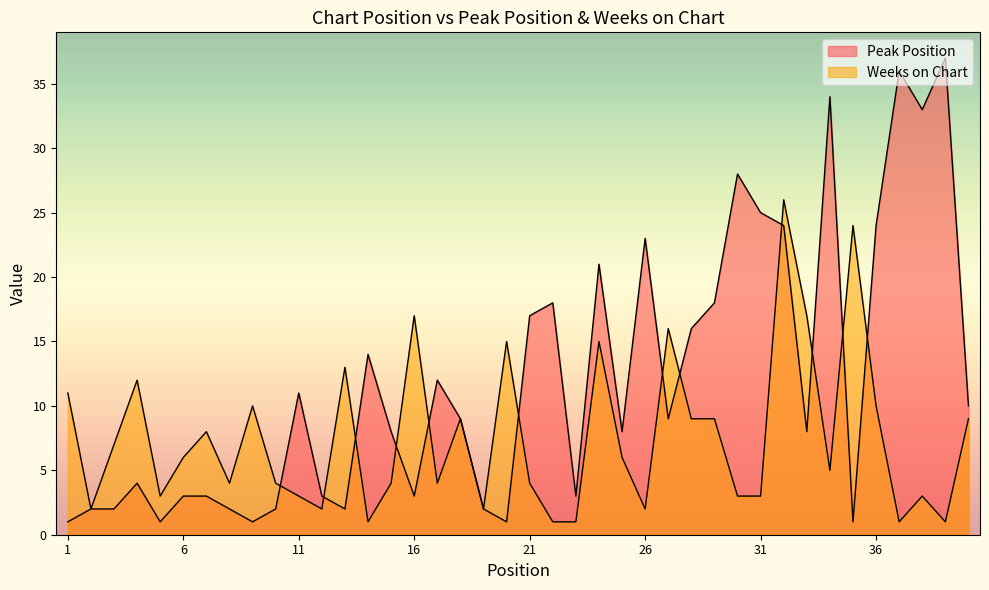

List the series in order of their overall mean, lowest first.

Weeks on Chart, Peak Position